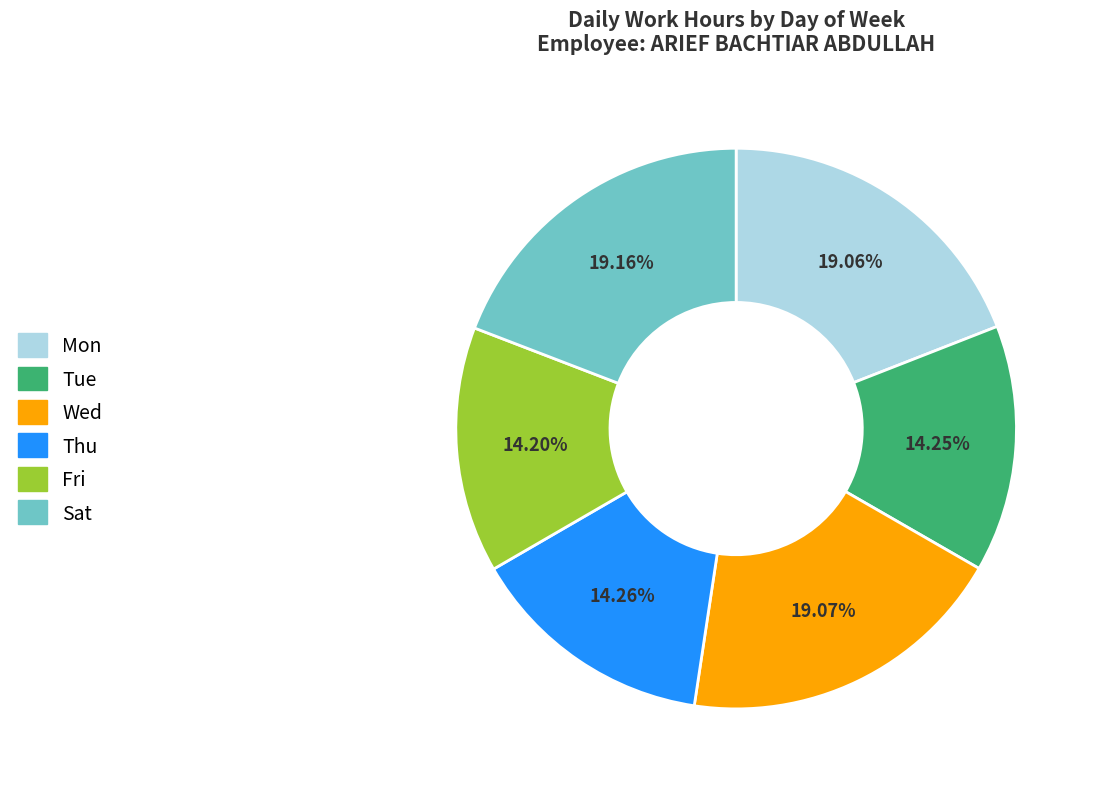

Does any single category account for the majority?

No